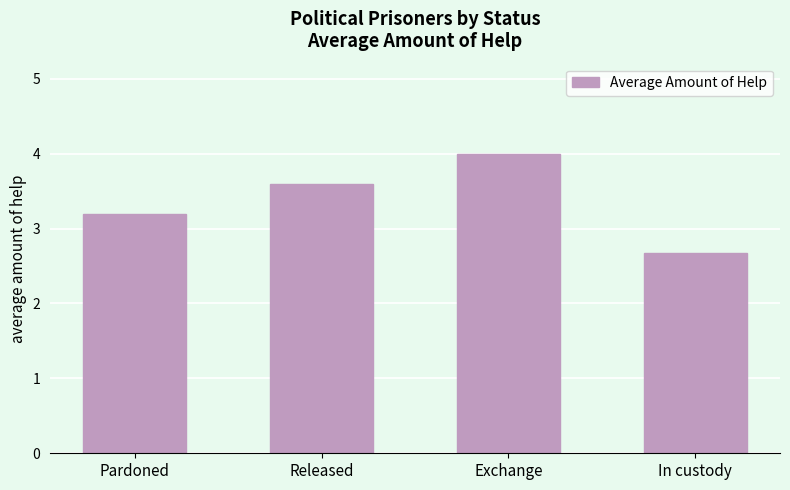

Reading left to right, what are all the values shown in this chart?

3.2	3.6	4.0	2.7